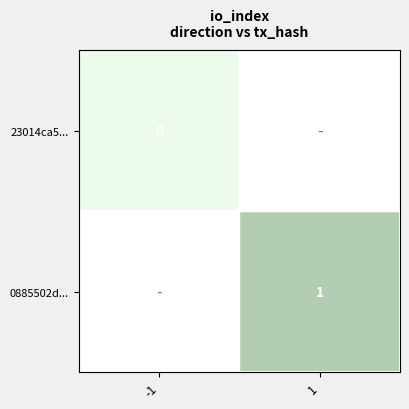

The 0885502d... series shows 1 at 1. True or false?

True